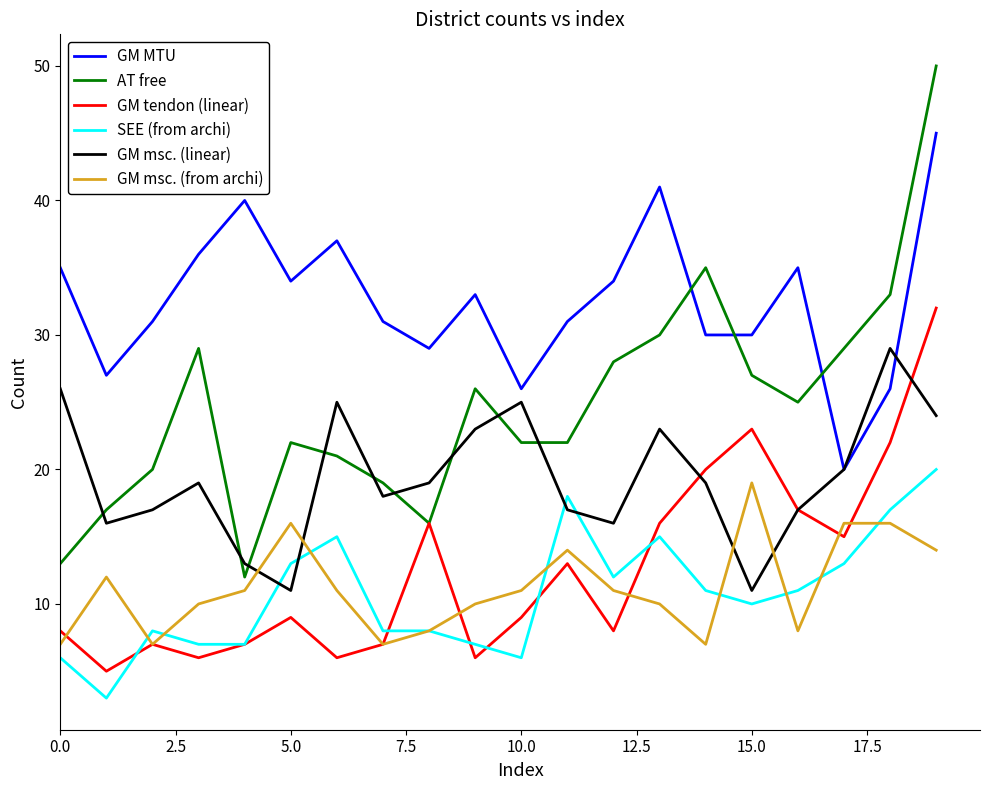

What is the greatest value displayed?

50